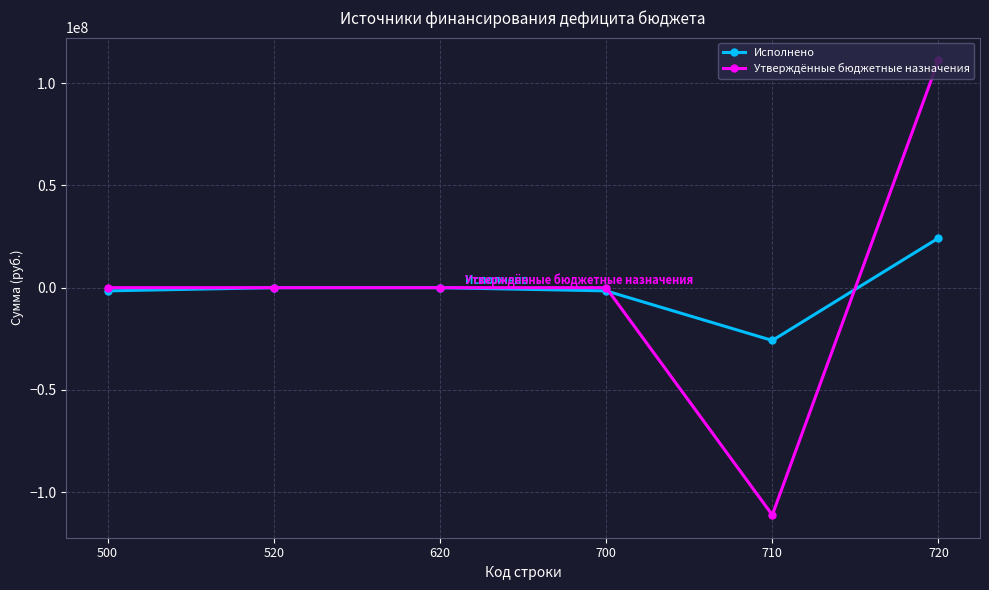

What is the lowest value of the Исполнено series?

-25822935.2